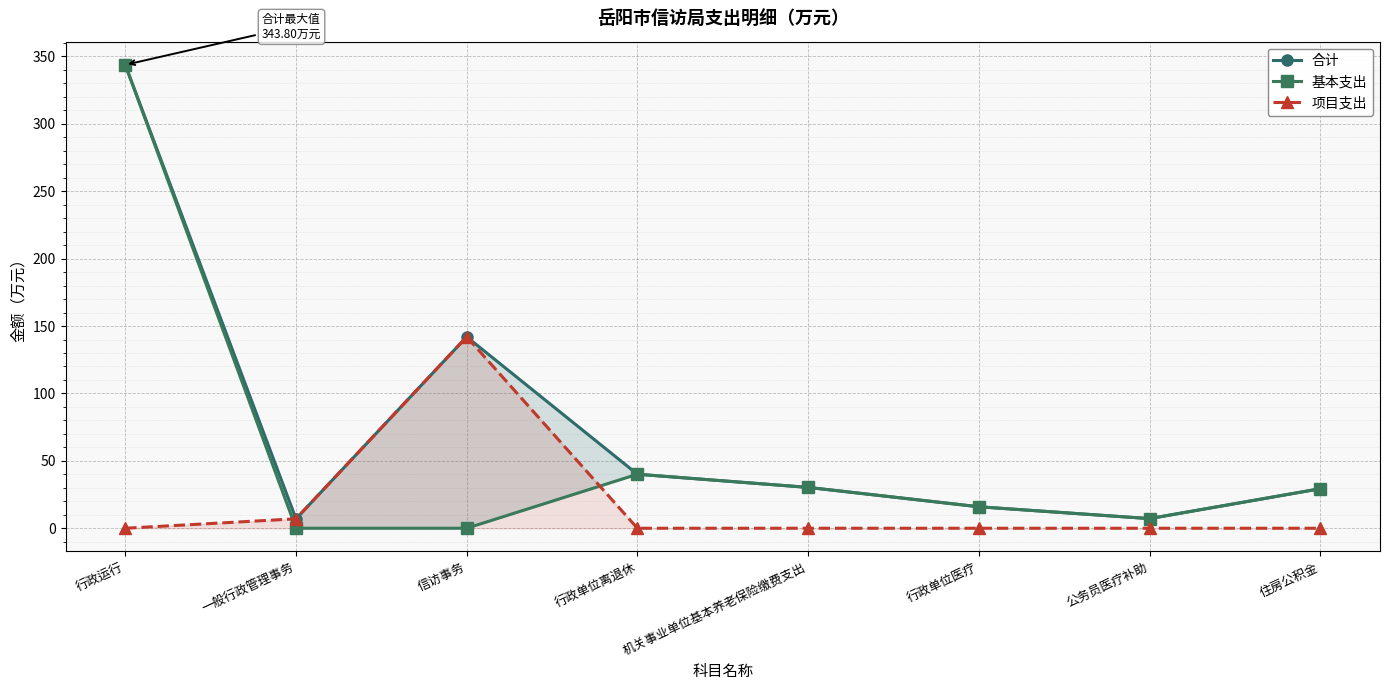

At which label does 基本支出 first exceed 29?

行政运行